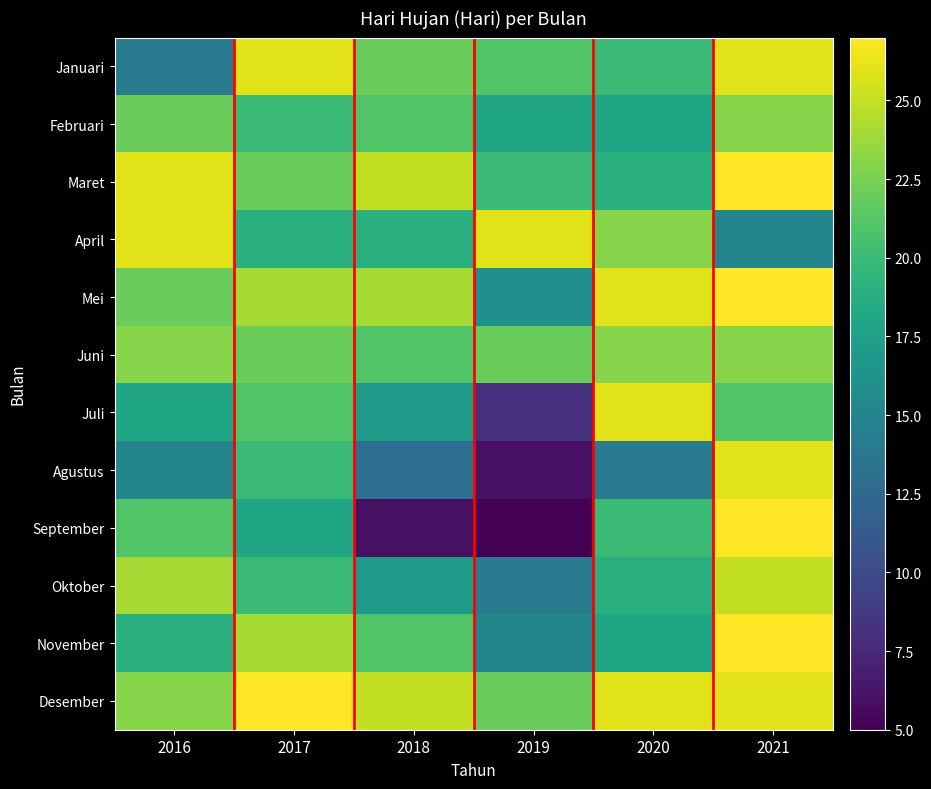

Reading right to left, what are all the values shown in this chart?

Januari: 2021=26	2020=20	2019=21	2018=22	2017=26	2016=14
Februari: 2021=23	2020=18	2019=18	2018=21	2017=20	2016=22
Maret: 2021=27	2020=19	2019=20	2018=25	2017=22	2016=26
April: 2021=15	2020=23	2019=26	2018=19	2017=19	2016=26
Mei: 2021=27	2020=26	2019=16	2018=24	2017=24	2016=22
Juni: 2021=23	2020=23	2019=22	2018=21	2017=22	2016=23
Juli: 2021=21	2020=26	2019=8	2018=17	2017=21	2016=18
Agustus: 2021=26	2020=14	2019=6	2018=13	2017=20	2016=15
September: 2021=27	2020=20	2019=5	2018=6	2017=18	2016=21
Oktober: 2021=25	2020=19	2019=14	2018=17	2017=20	2016=24
November: 2021=27	2020=18	2019=15	2018=21	2017=24	2016=19
Desember: 2021=26	2020=26	2019=22	2018=25	2017=27	2016=23